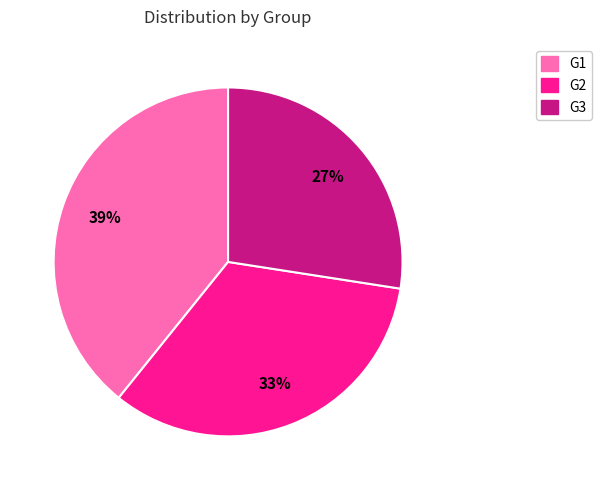

Combined, do G2 and G3 account for over 50%?

Yes